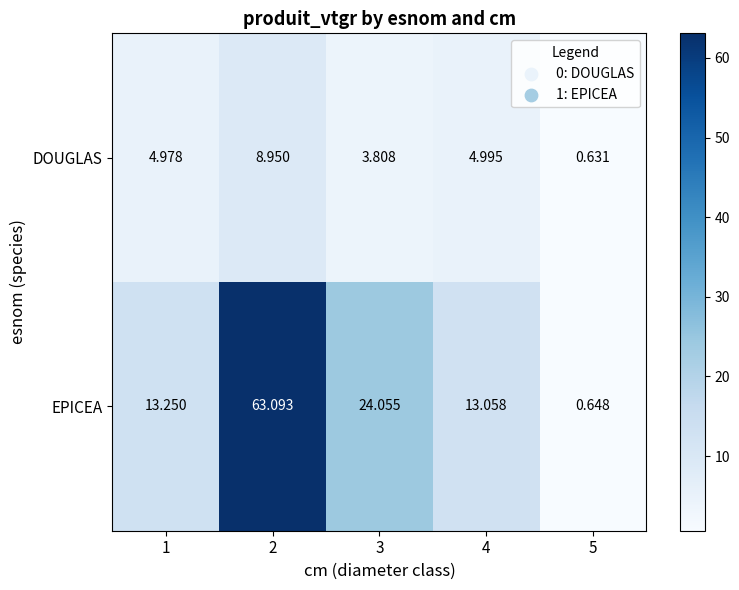

Rank the series at 4 from lowest to highest value.

DOUGLAS, EPICEA